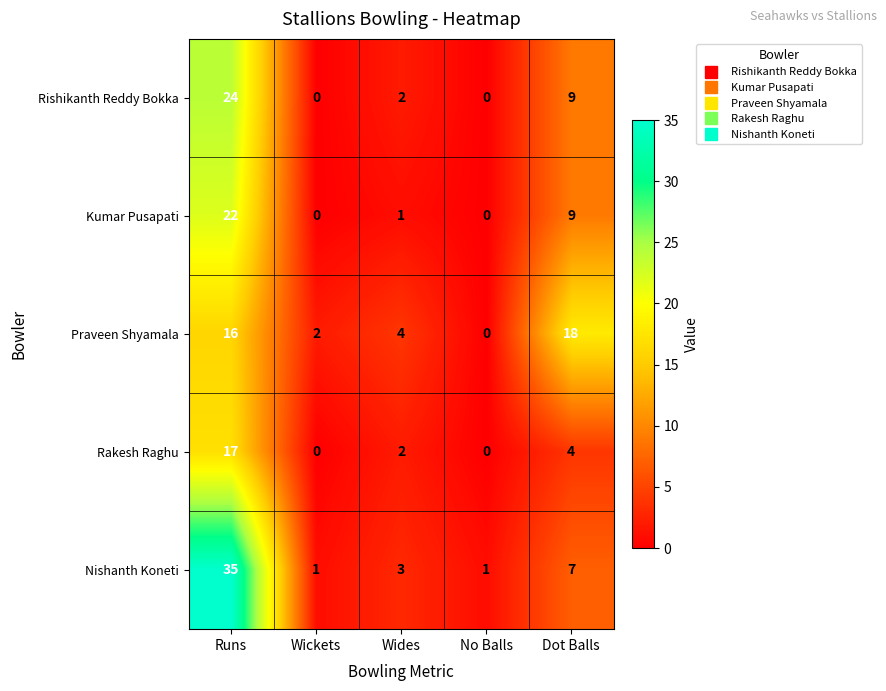

Read the Praveen Shyamala value at Dot Balls.

18